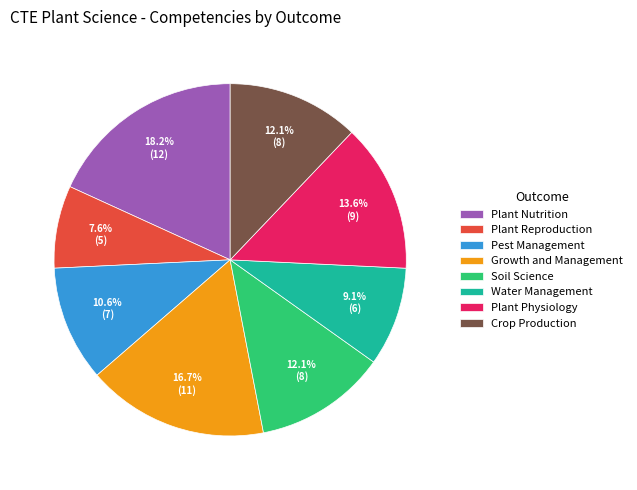

Approximately how many times larger is the value at Growth and Management compared to Pest Management?

1.6